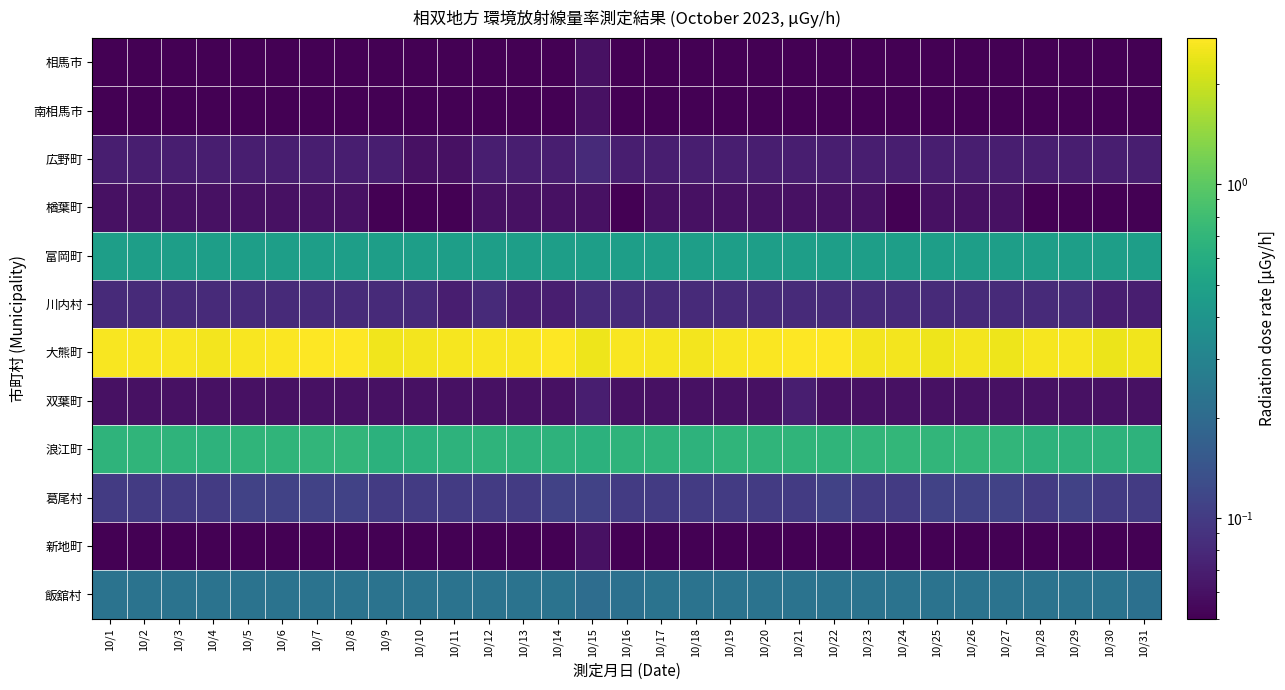

List the series in order of their peak value, highest first.

大熊町, 浪江町, 富岡町, 飯舘村, 葛尾村, 広野町, 川内村, 双葉町, 相馬市, 南相馬市, 楢葉町, 新地町